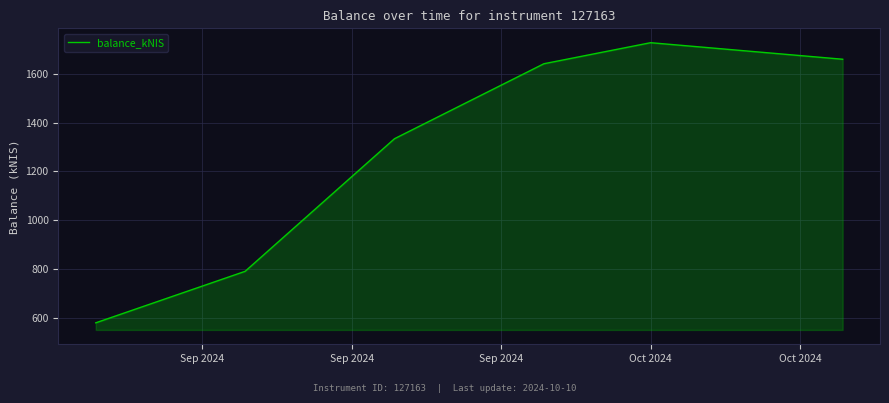

What is the greatest value displayed?

1726.8